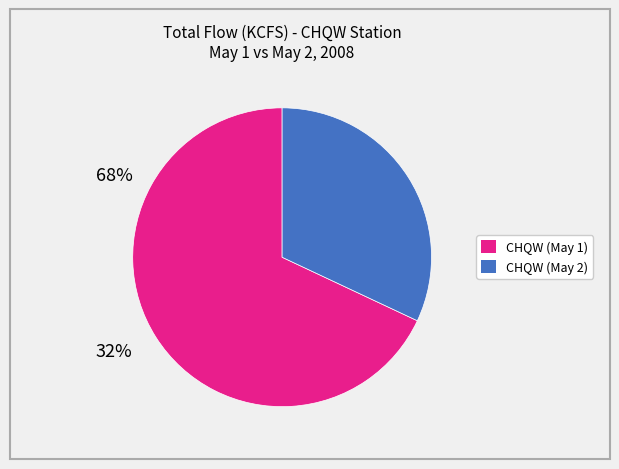

Is there any slice that represents more than half of the pie?

Yes